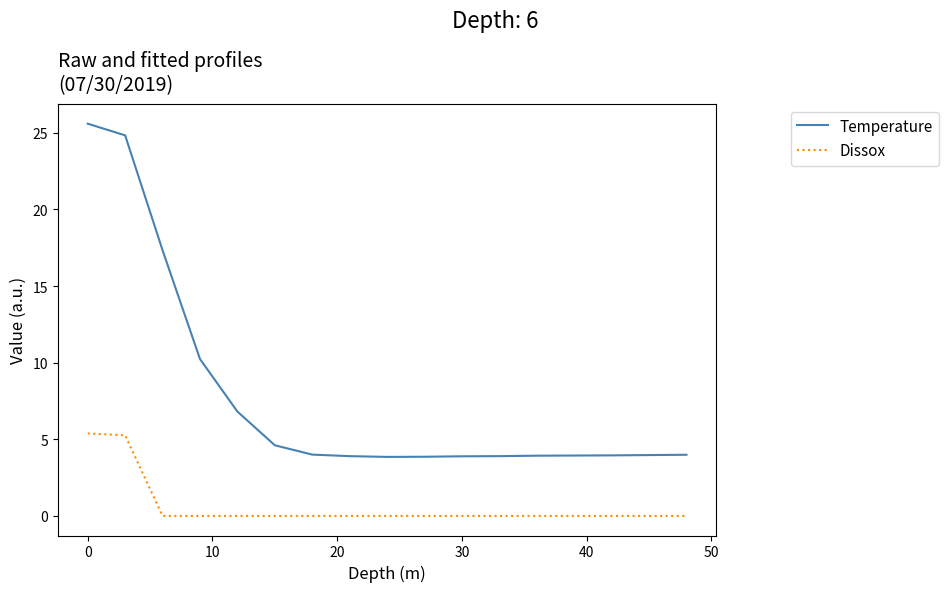

What are all the series names shown in the legend?

Temperature, Dissox